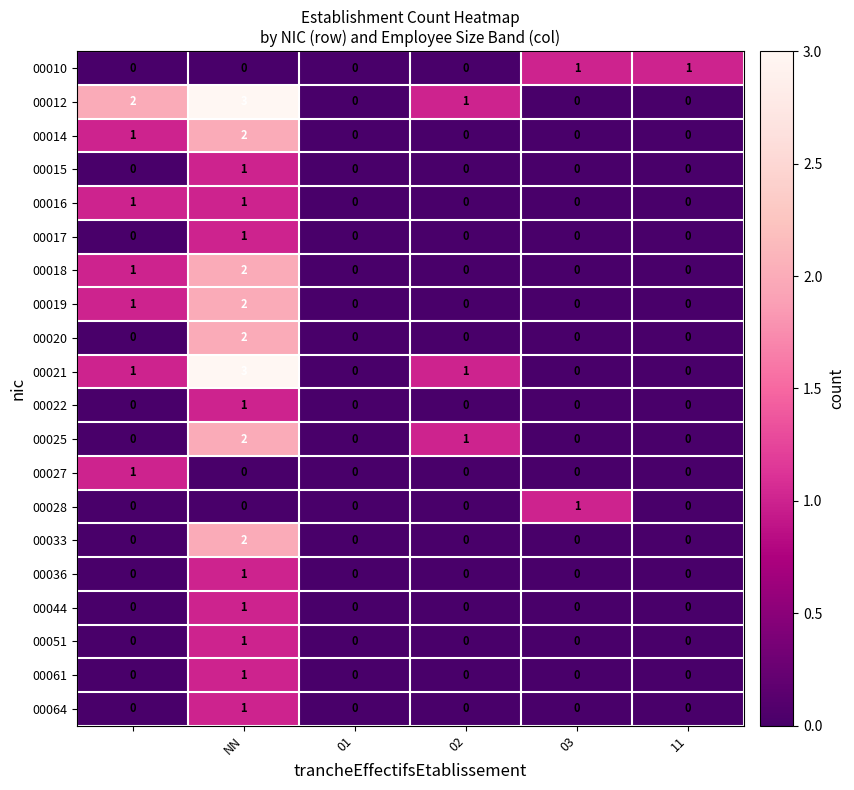

How many 00061 values are between 0 and 1?

6